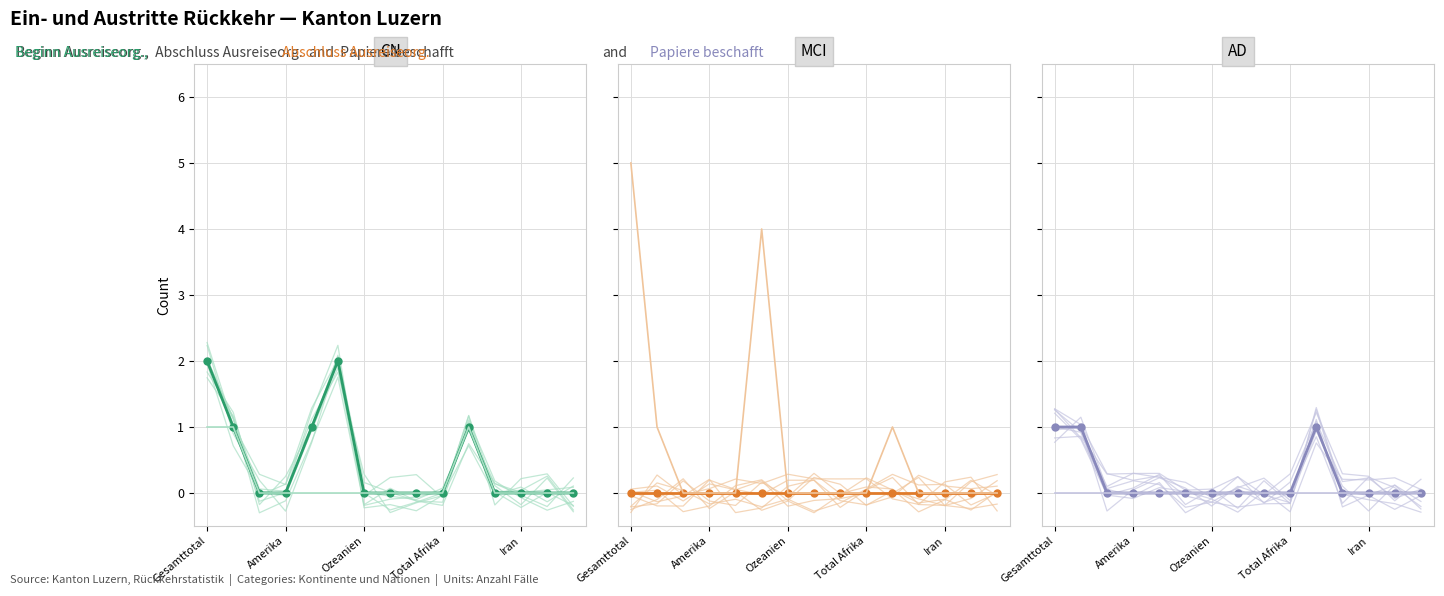

What is the approximate value of Beginn Papierbeschaffung at Gesamttotal?

1